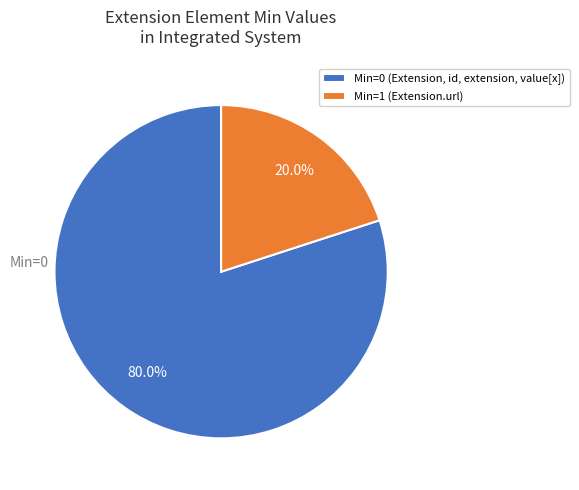

Approximately how many times larger is the value at Min=0 (Extension, id, extension, value[x]) compared to Min=1 (Extension.url)?

4.0